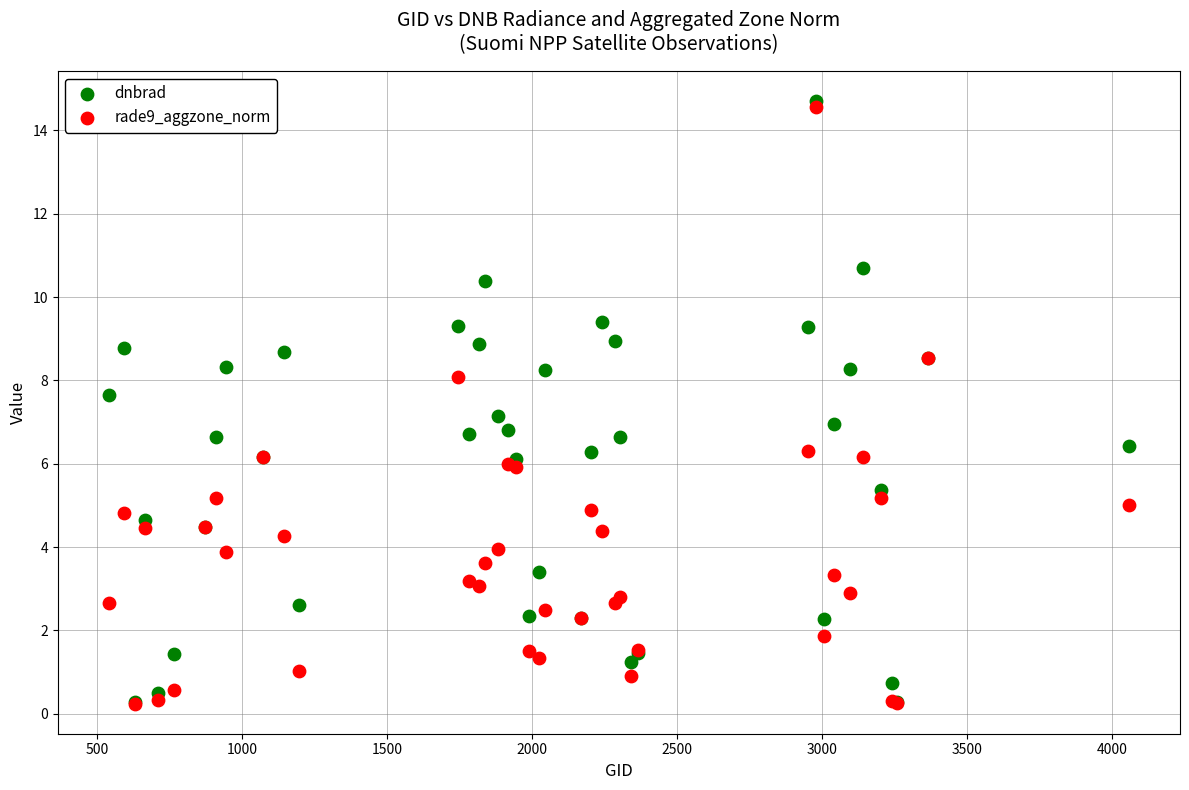

Which series contains the highest Y value?

dnbrad